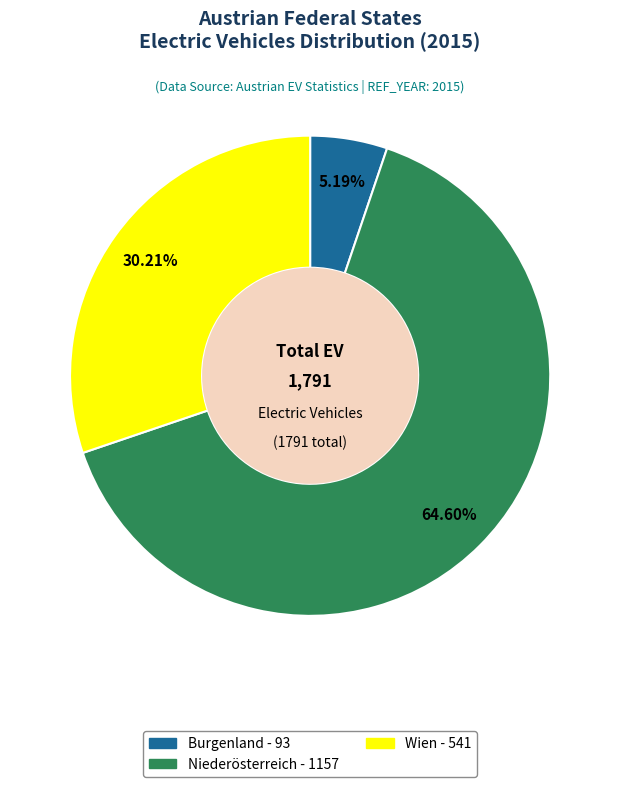

Does any single category account for the majority?

Yes